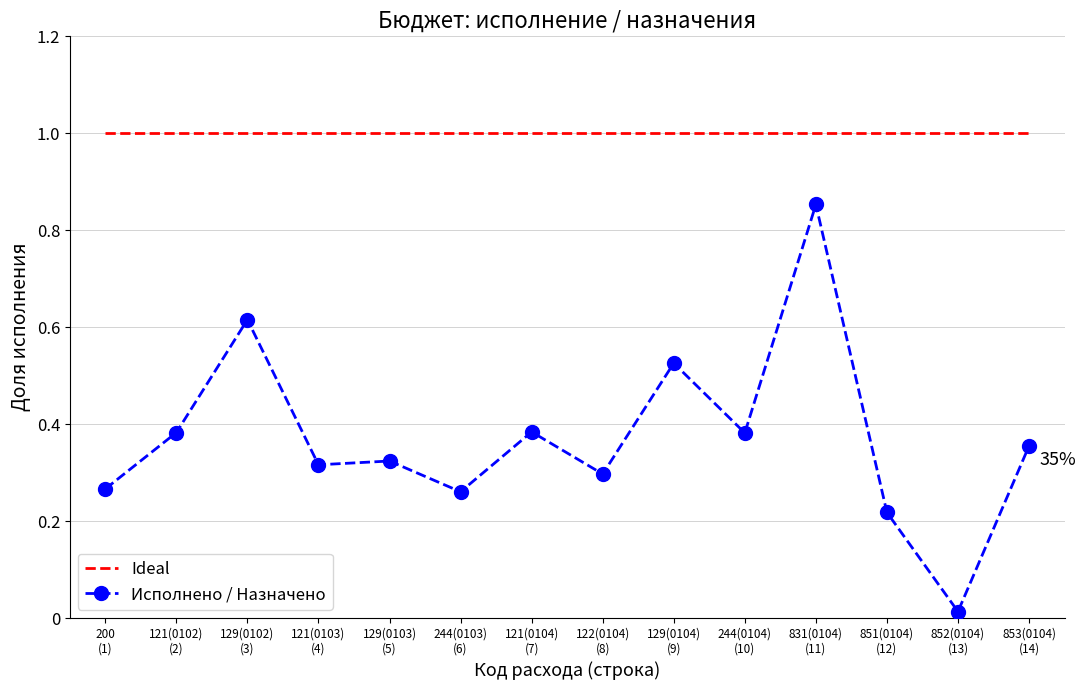

Count the number of categories in the chart.

14